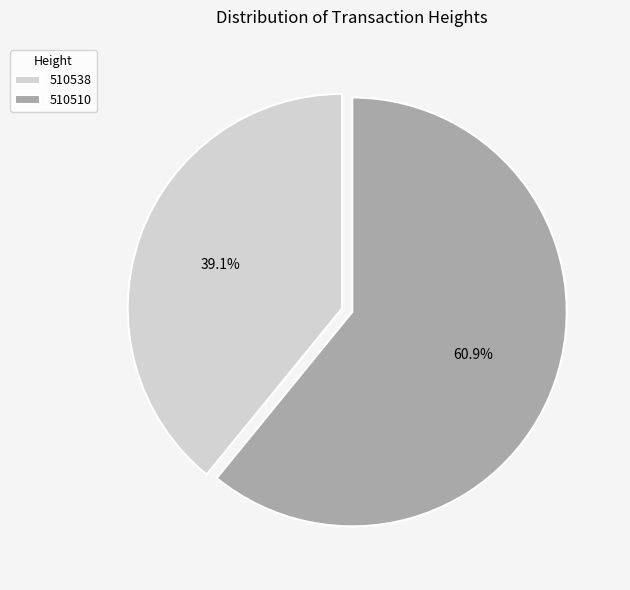

What percentage do 510510 and 510538 together represent?

100.0%